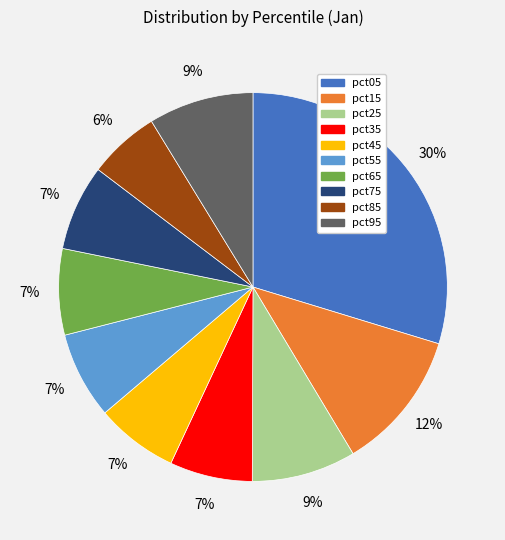

Do pct45 and pct15 together represent more than half of the pie?

No